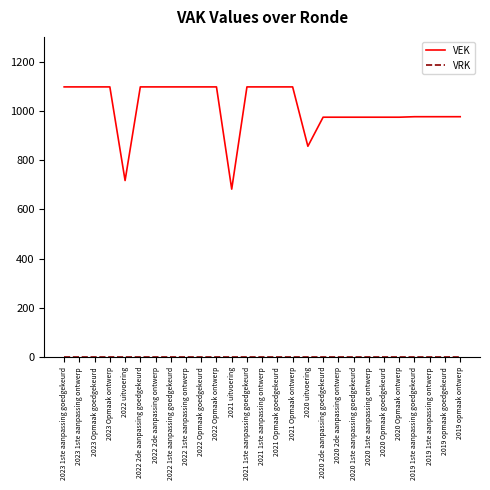

The value of VEK at 2023 1ste aanpassing ontwerp is 1845. True or false?

False